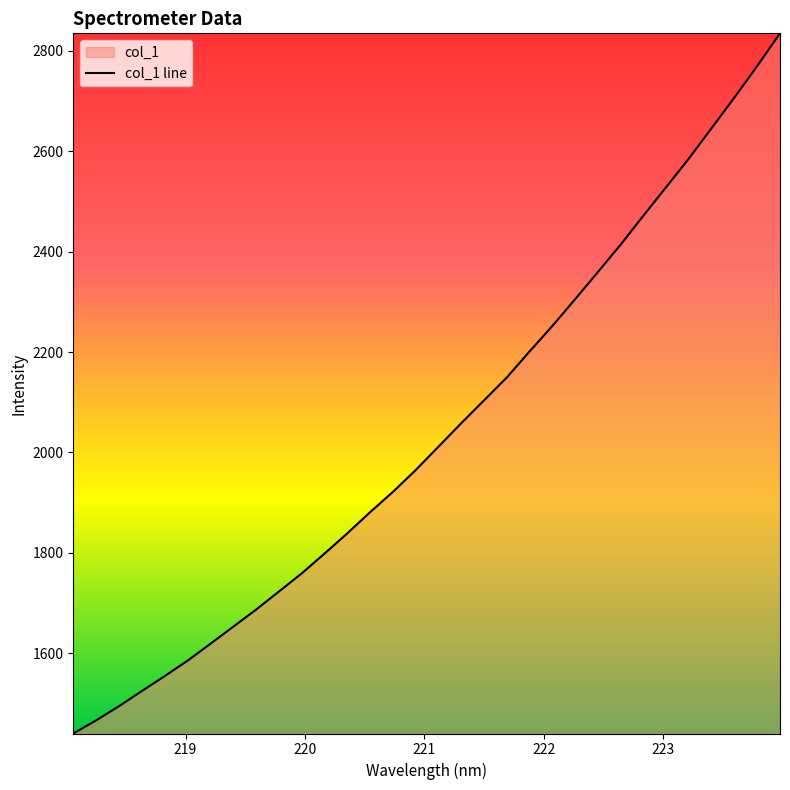

What is the greatest value displayed?

2835.2